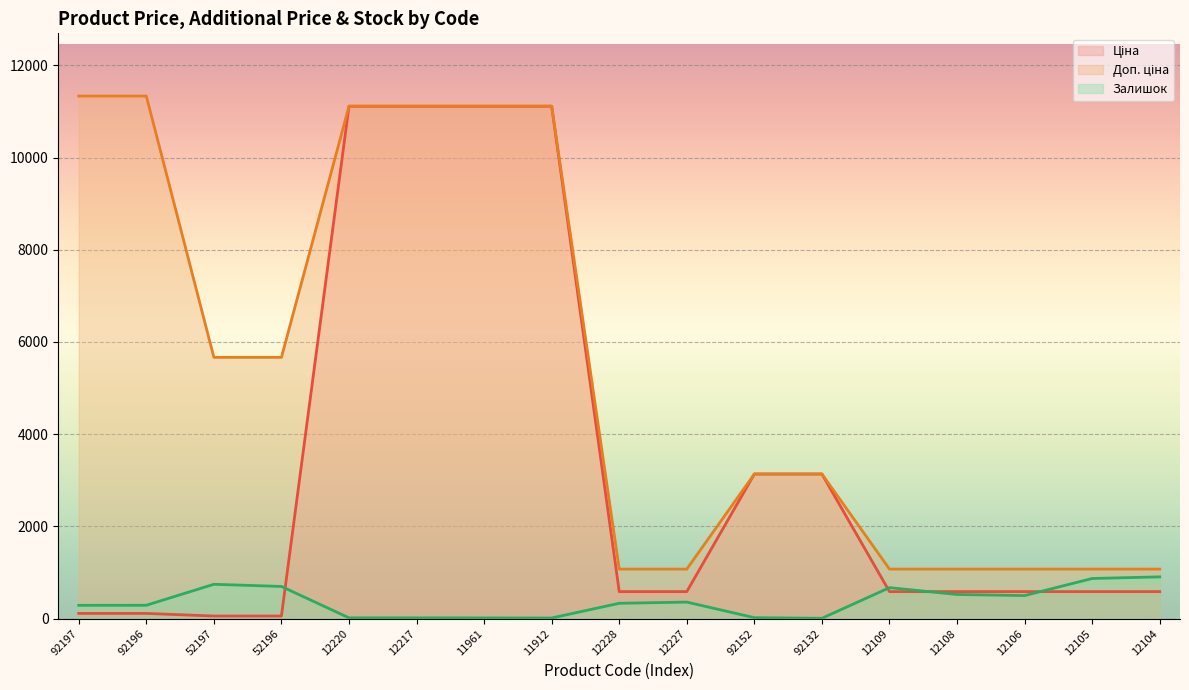

What is the difference between the maximum and second lowest values in the Залишок (line) series?

892.0